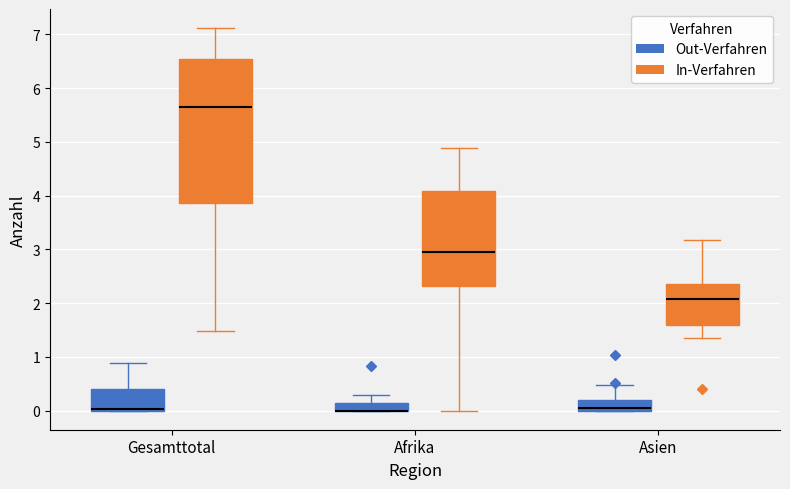

Where does the upper whisker of the box for Afrika (Out-Verfahren) end on the y-axis? The values are not printed on the chart, so give them approximately, as read against the axis.

0.3